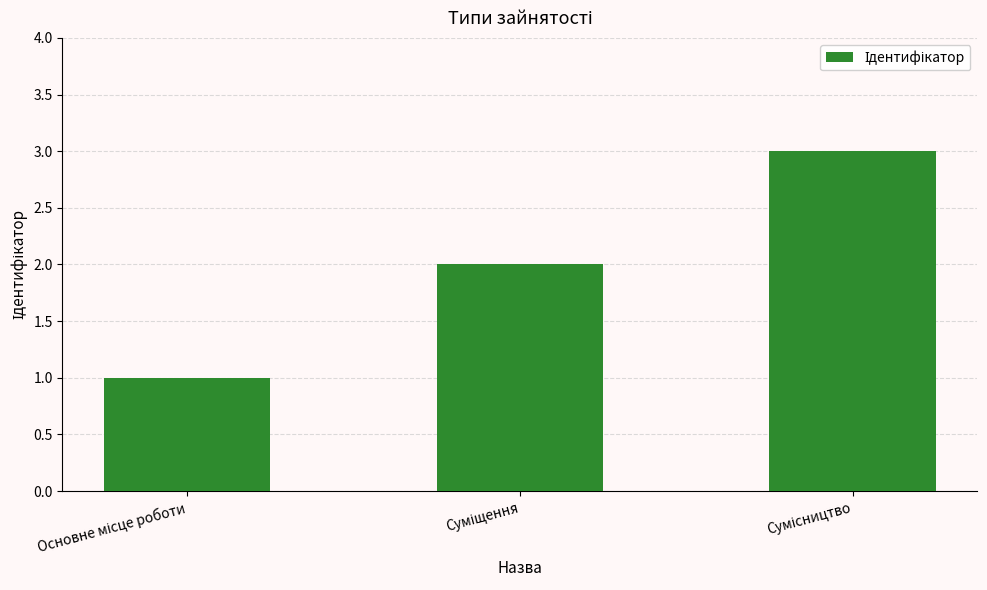

What is the greatest value displayed?

3